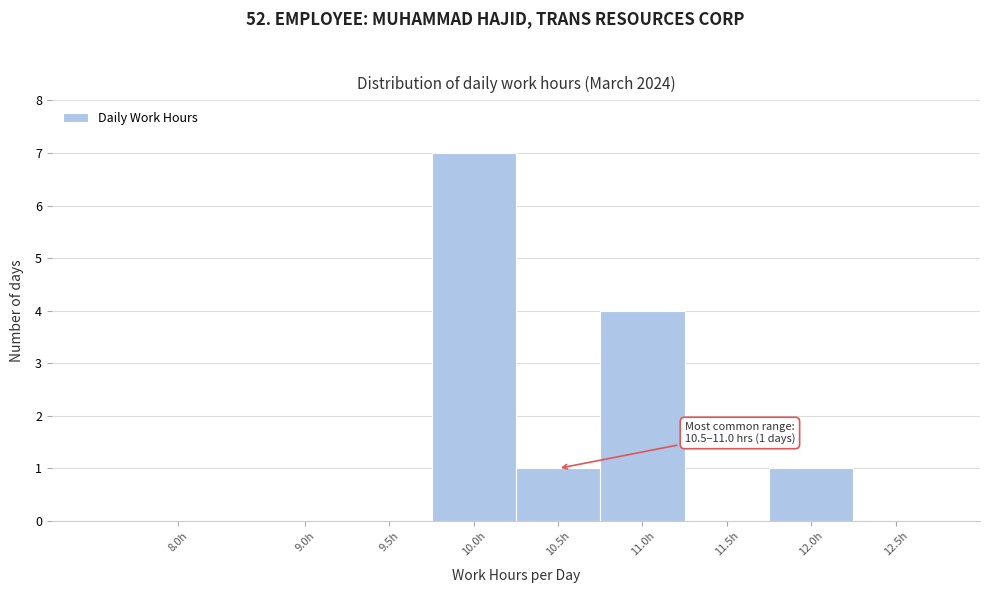

Reading right to left, transcribe all the data shown in this chart.

12.5h=0	12.0h=1	11.5h=0	11.0h=4	10.5h=1	10.0h=7	9.5h=0	9.0h=0	8.0h=0